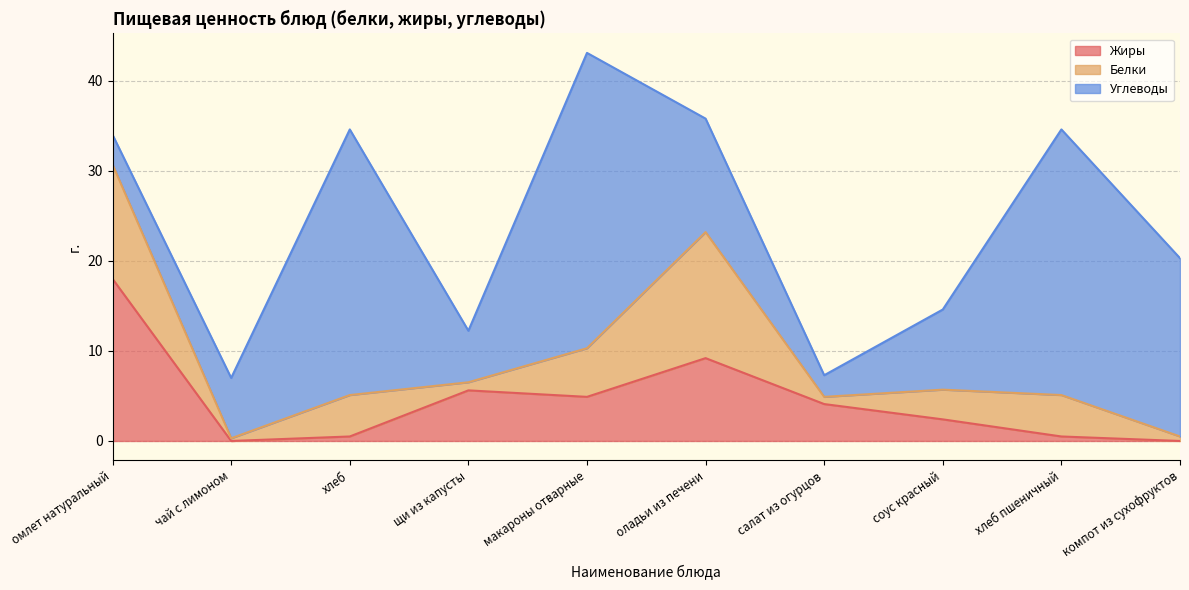

How many values in the Жиры series are below 4?

5